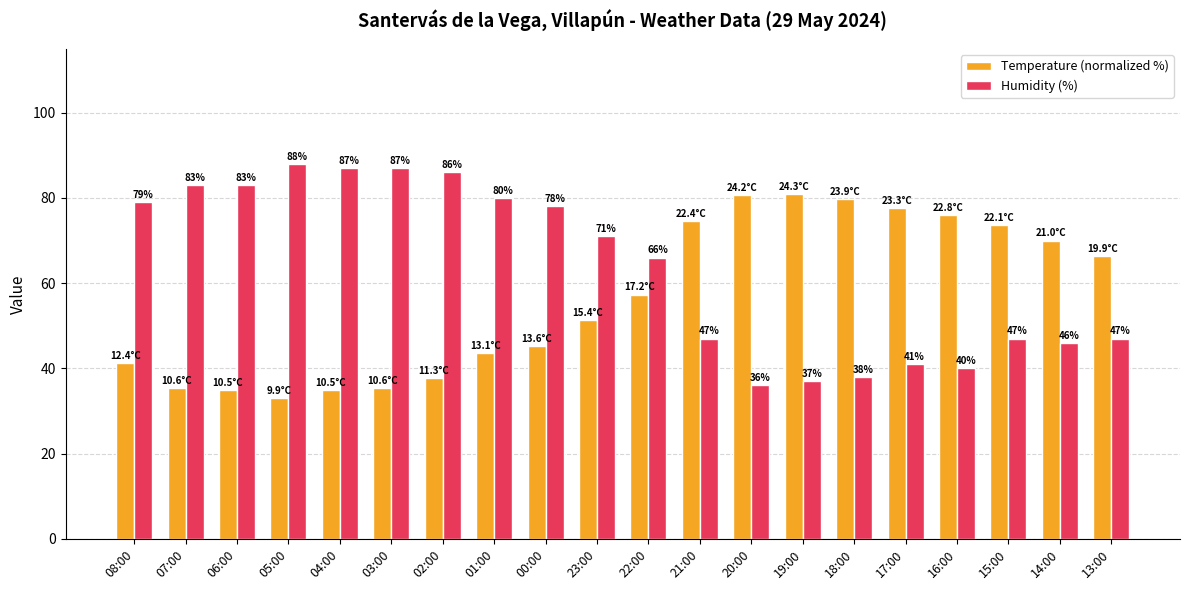

What is the difference between the highest and lowest values at 17:00?

36.7